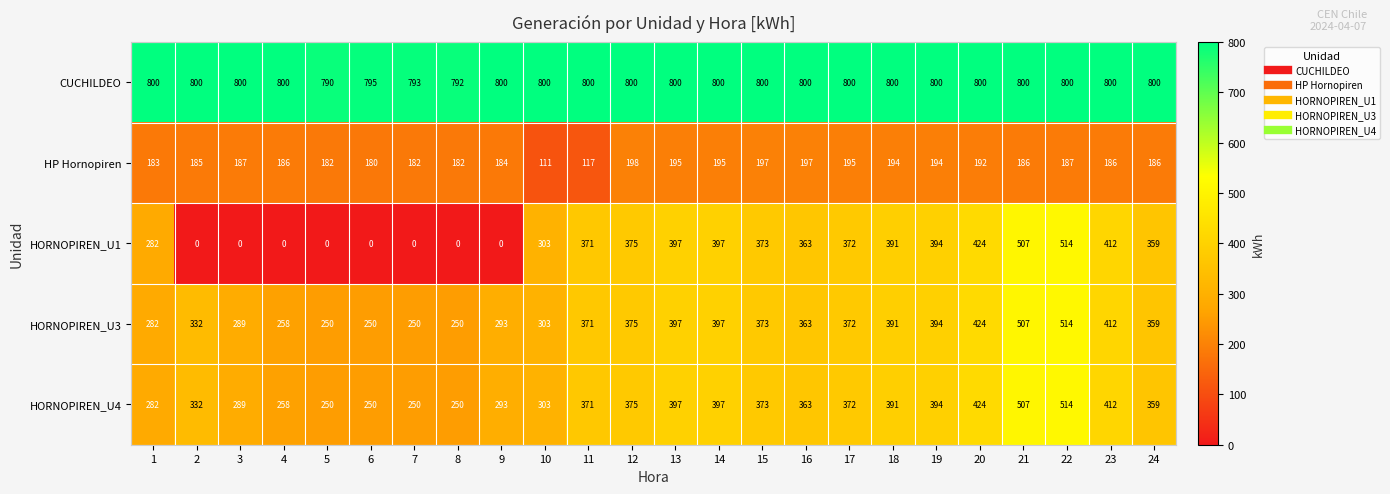

What is the maximum value for HORNOPIREN_U1?

514